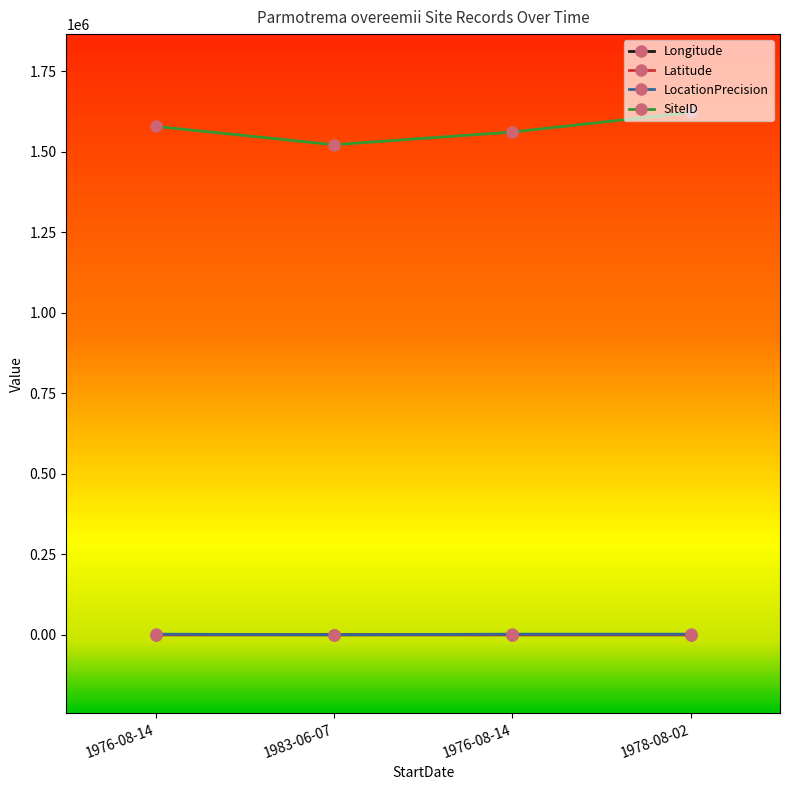

In Longitude, how many points are higher than both neighbors (excluding endpoints)?

1